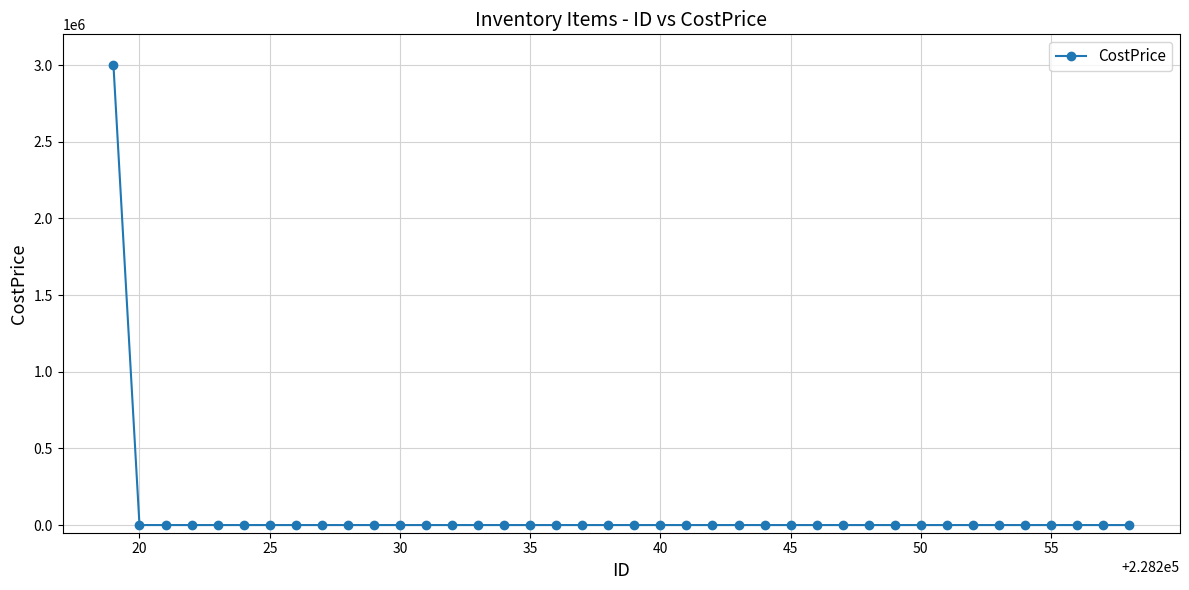

What is the difference between the maximum and second lowest values?

3000000